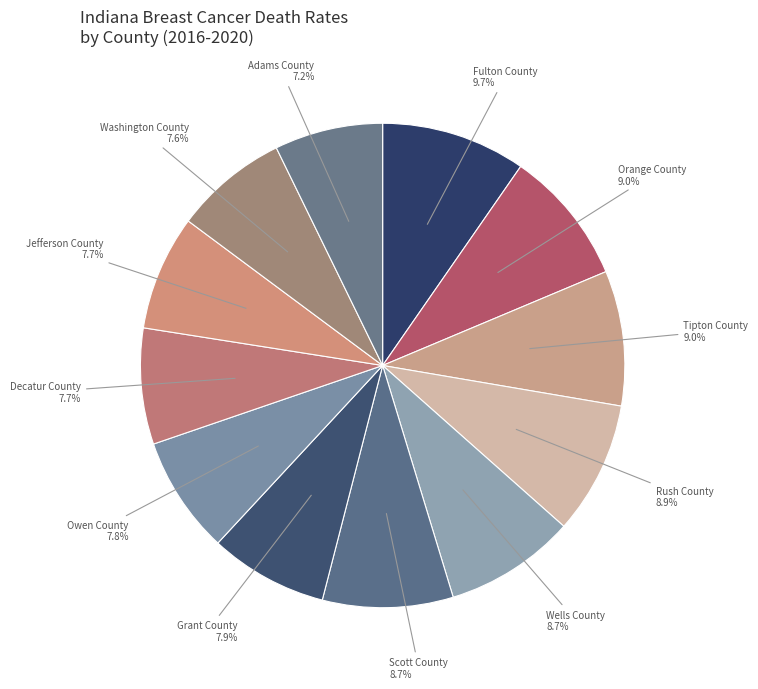

How many slices are in this pie chart?

12